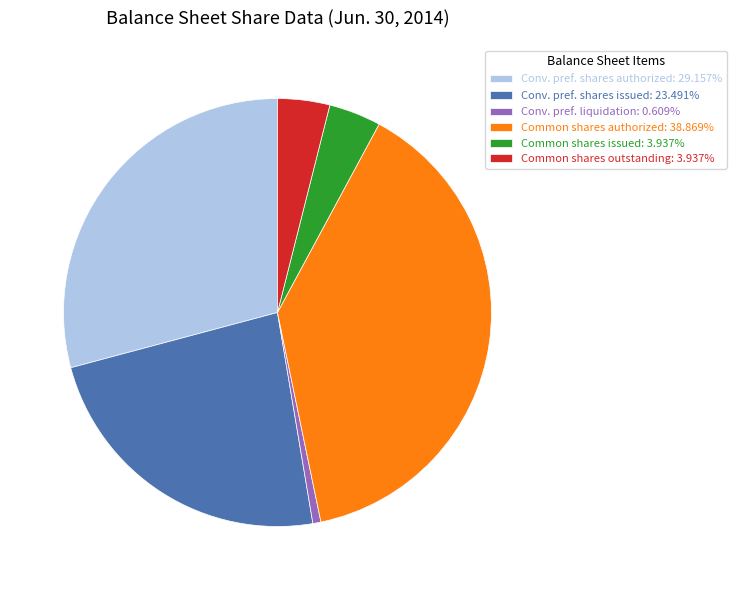

Do Conv. pref. shares issued: 23.491% and Conv. pref. liquidation: 0.609% together represent more than half of the pie?

No